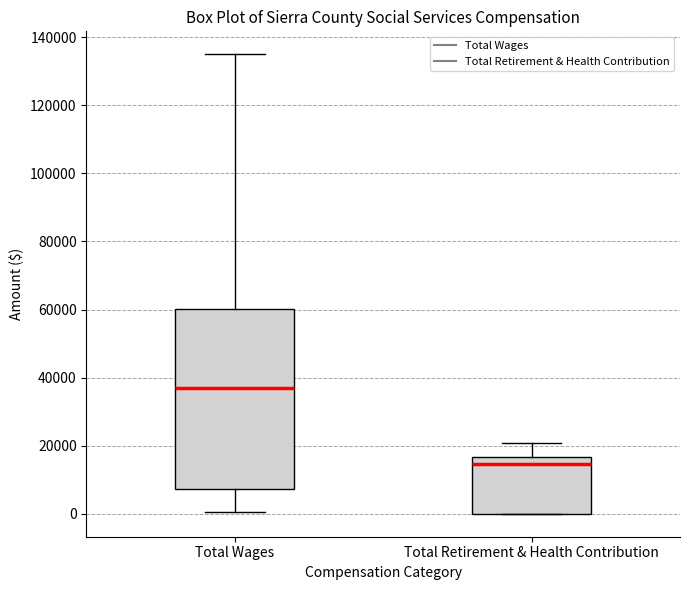

Reading left to right, transcribe this box plot: for each box, give where its median line is, the range the box spans, and where its two whiskers end, as read against the y-axis. The values are not printed on the chart, so give them approximately, as read against the axis.

Total Wages: median 36000, box 8000 to 60000, whiskers 0 to 136000
Total Retirement & Health Contribution: median 14000, box 0 to 16000, whiskers 0 to 20000